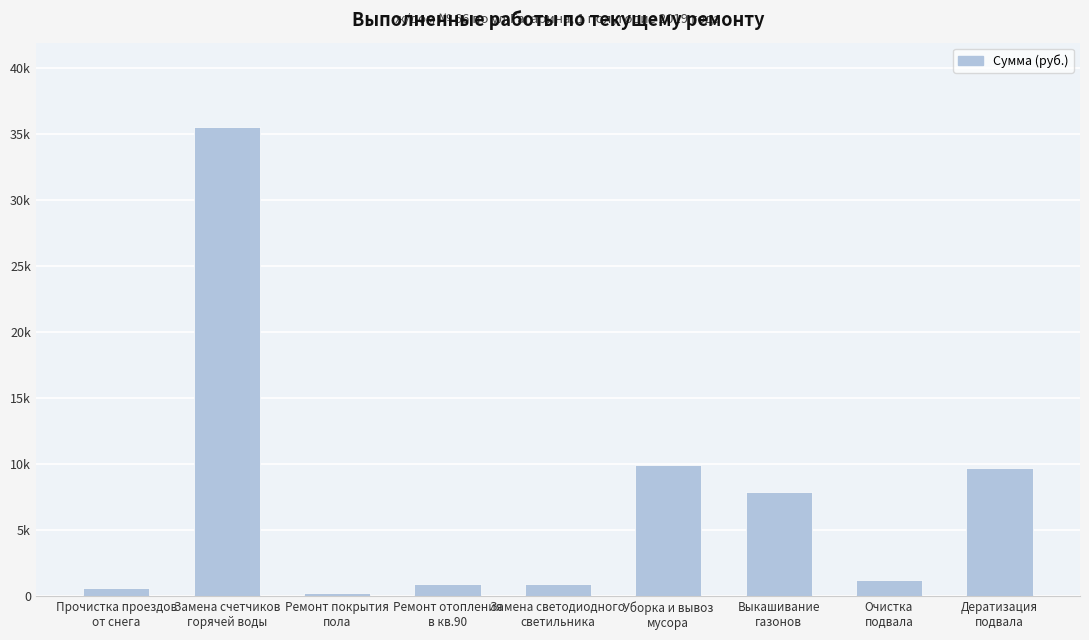

Rank the categories by value from lowest to highest.

Ремонт покрытия
пола, Прочистка проездов
от снега, Ремонт отопления
в кв.90, Замена светодиодного
светильника, Очистка
подвала, Выкашивание
газонов, Дератизация
подвала, Уборка и вывоз
мусора, Замена счетчиков
горячей воды